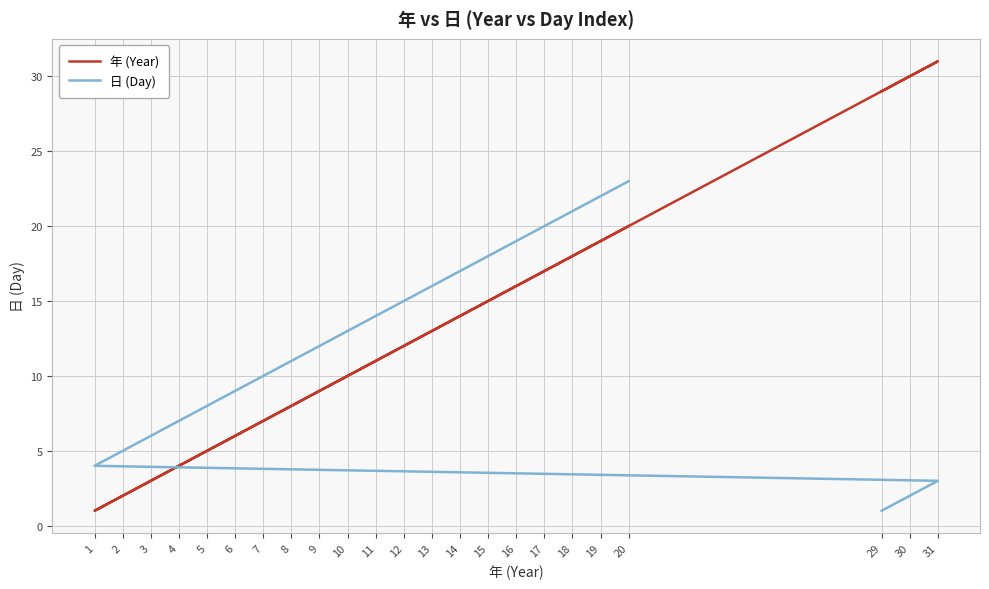

What is the maximum value shown in the chart?

31